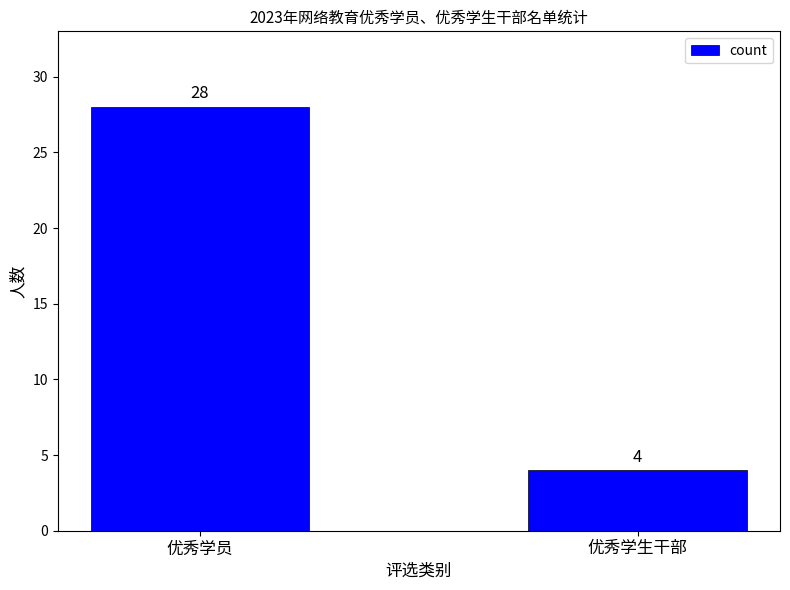

Is it true that the value at 优秀学生干部 is 7?

False